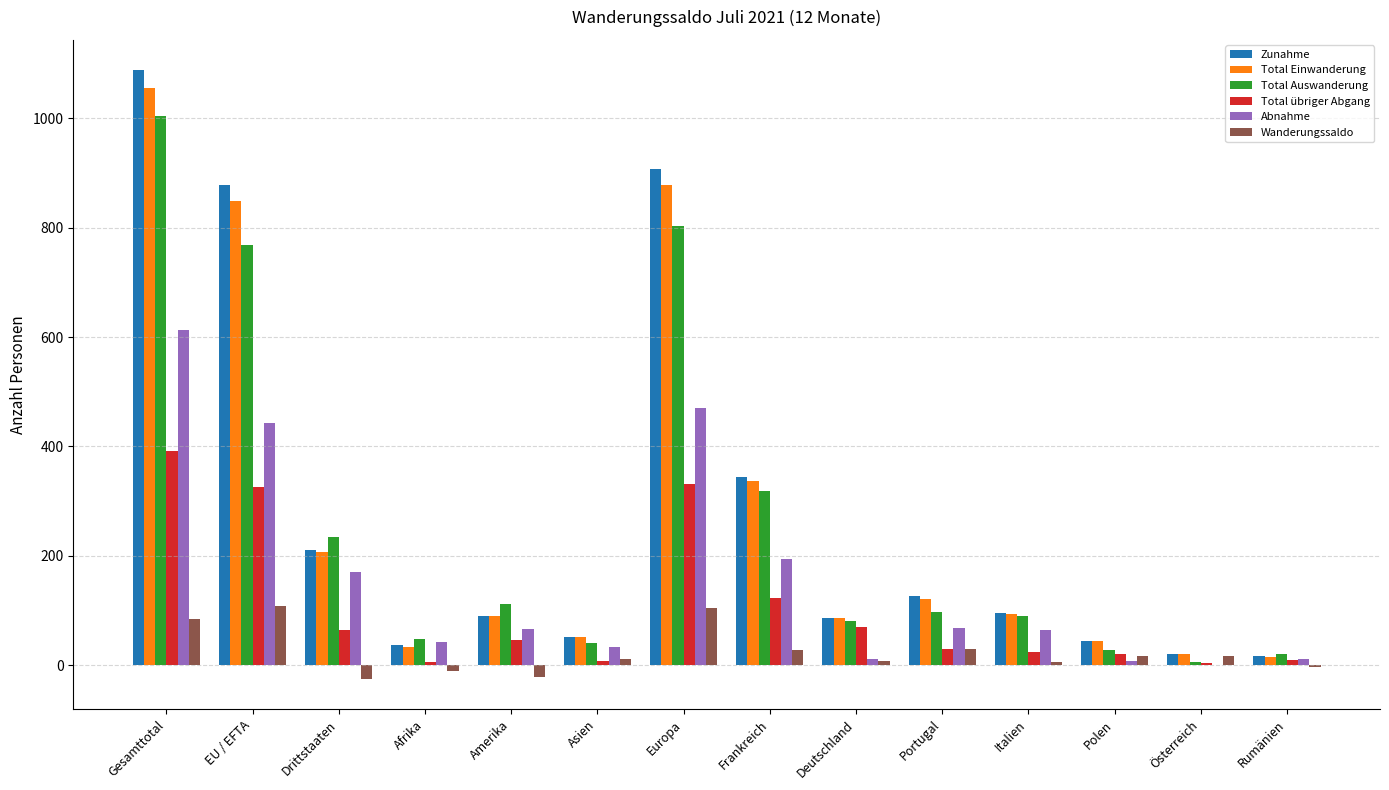

Which category has the highest value in the Total übriger Abgang series?

Gesamttotal